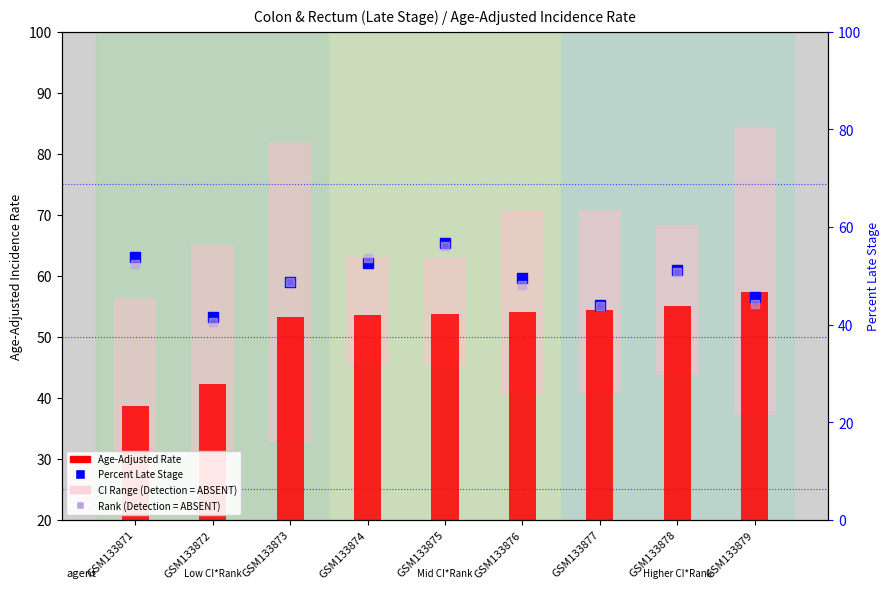

What is the sum of all Percent Late Stage values?

444.0